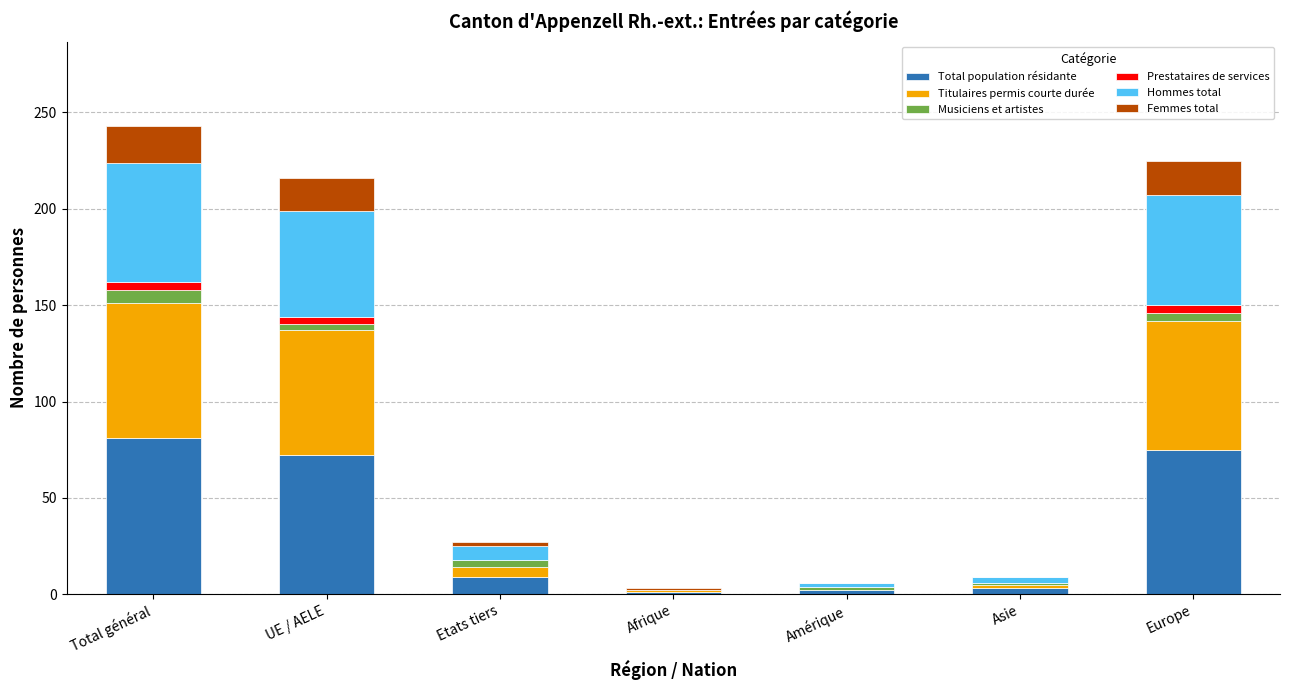

Is it true that Total population résidante equals 47 at Europe?

False